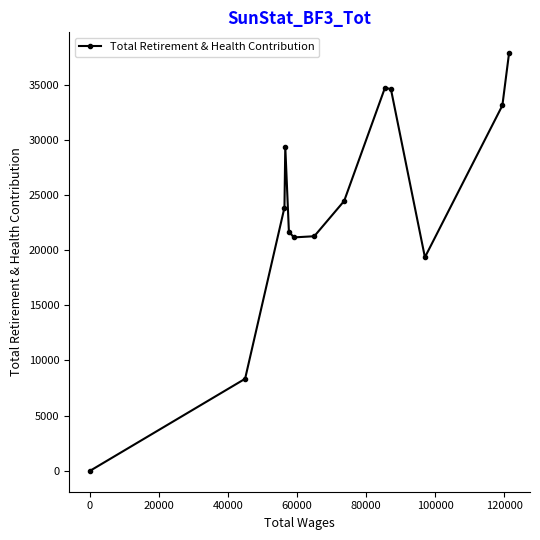

How many positive values are there?

12